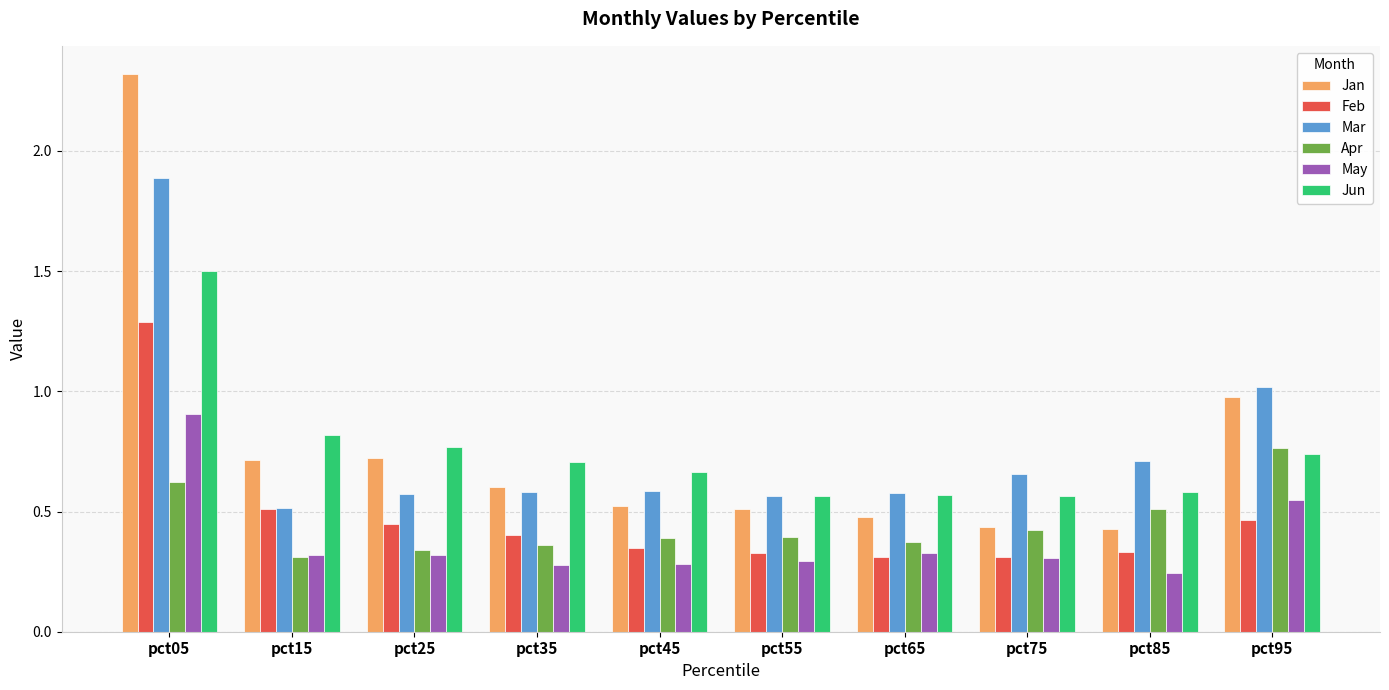

The Apr series shows 0.4 at pct65. True or false?

True